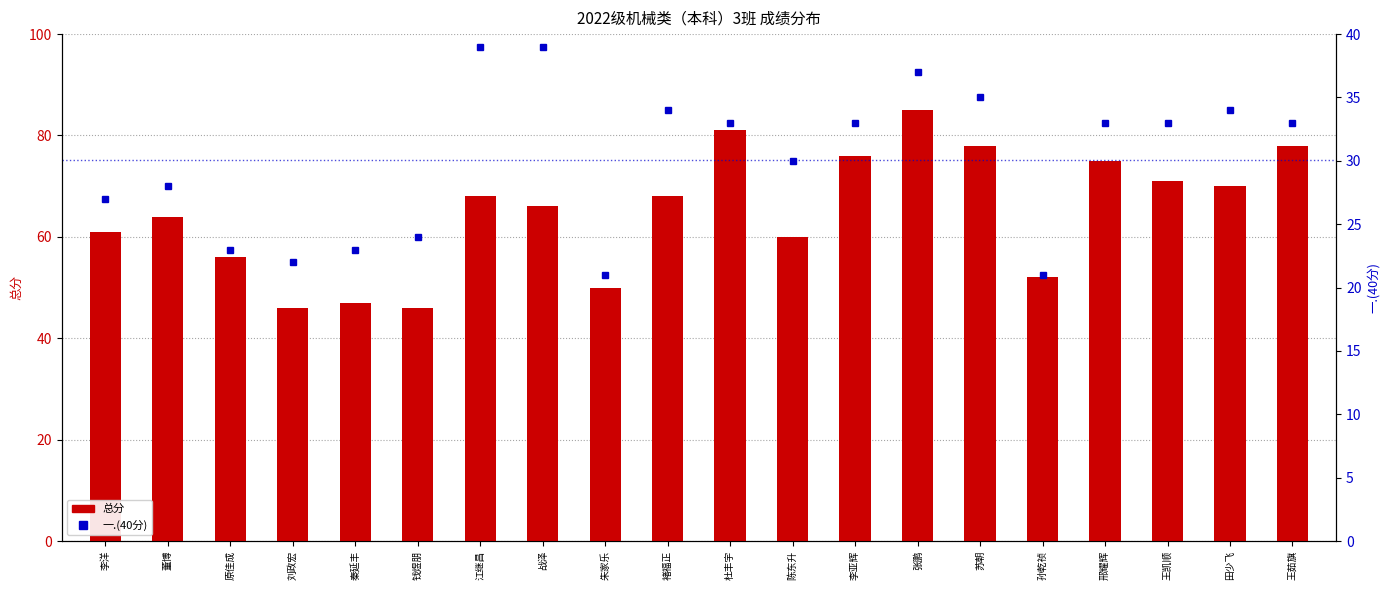

At how many categories does at least one series exceed 25?

20